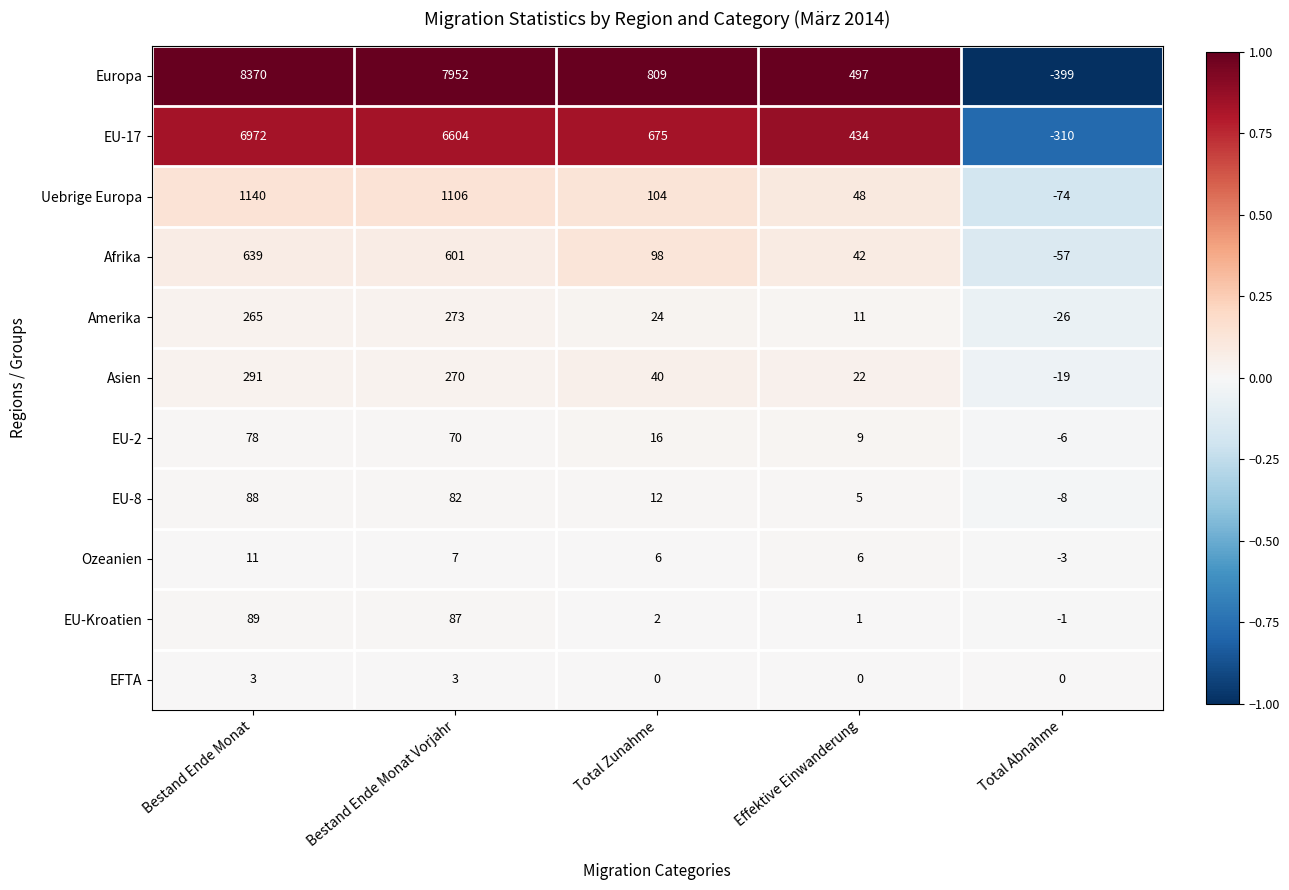

At which label is EU-Kroatien closest to 44?

Total Zunahme